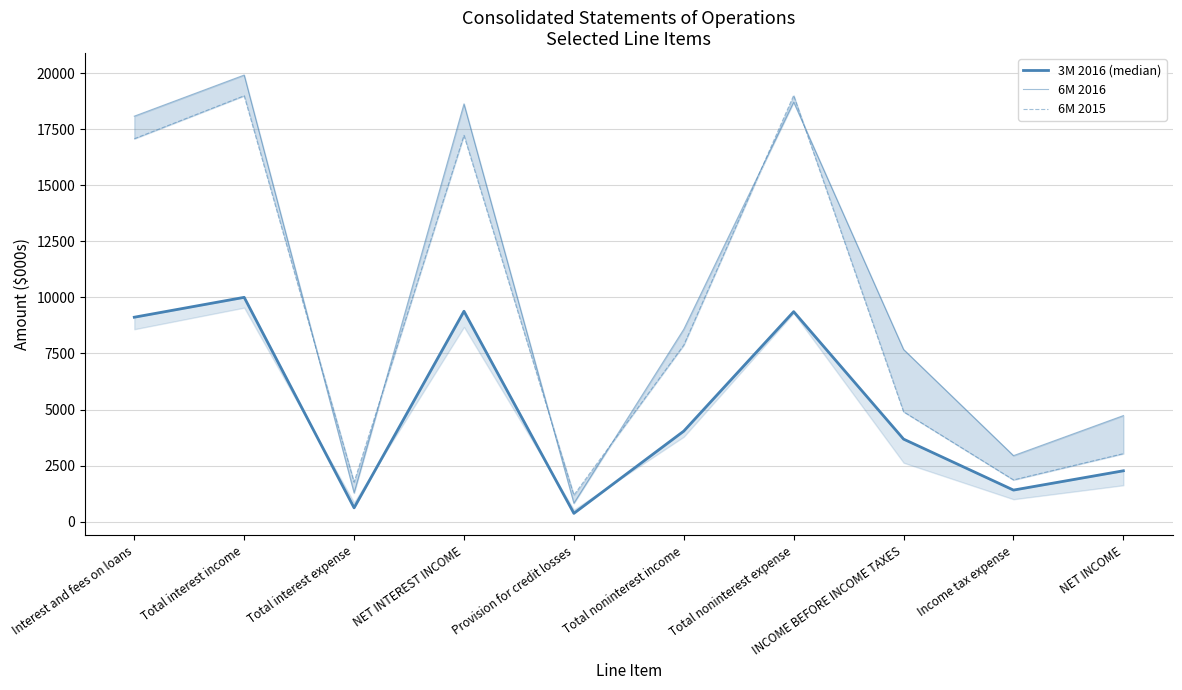

The 3M 2016 (median) series shows 285 at Total interest expense. True or false?

False